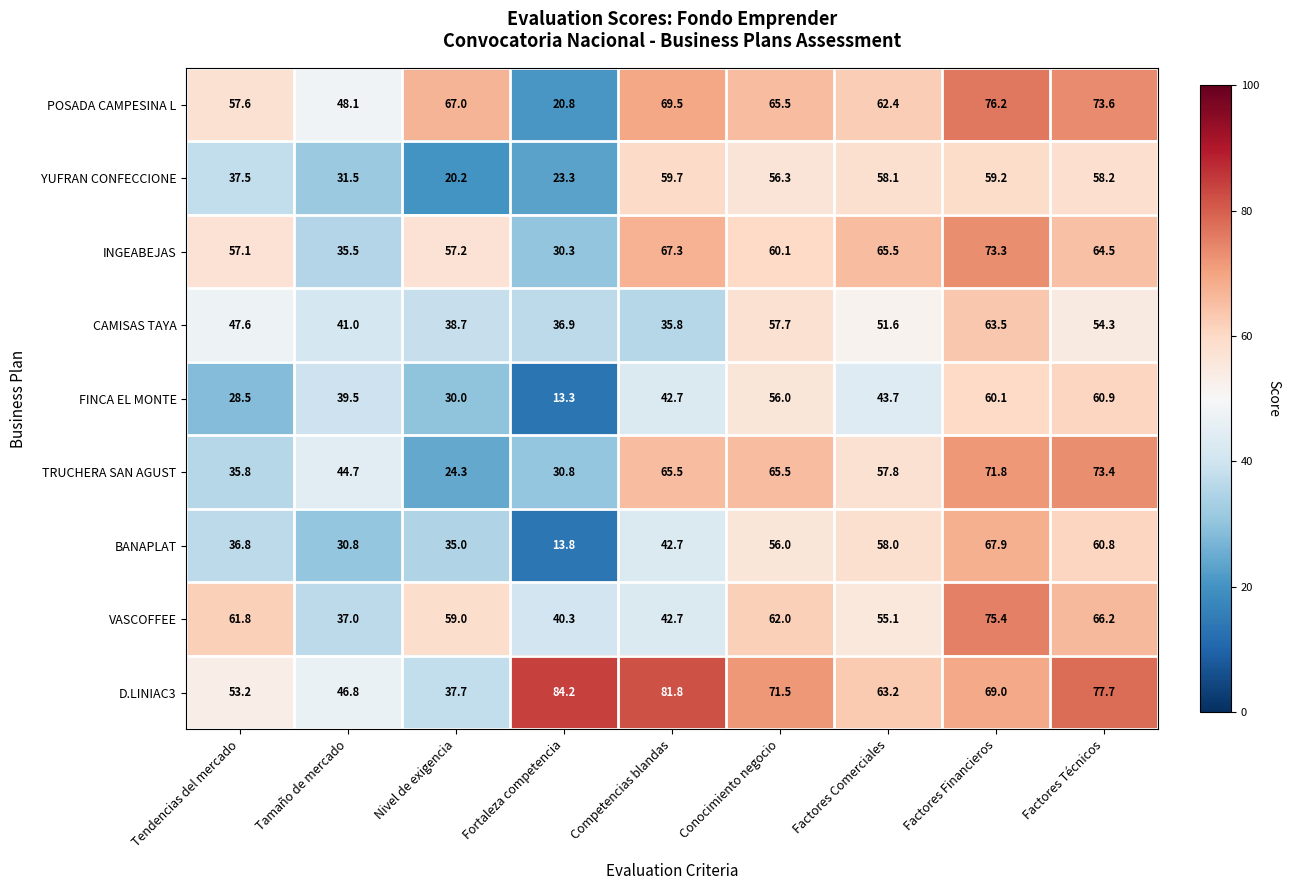

What is the maximum value shown in the chart?

84.2